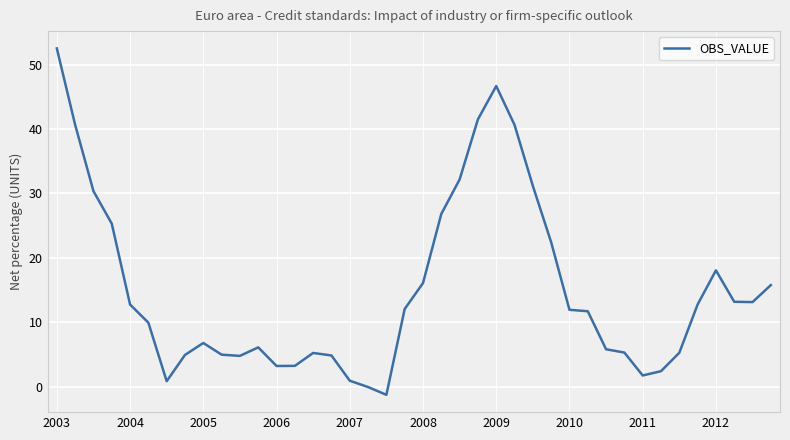

What is the maximum value shown in the chart?

52.5